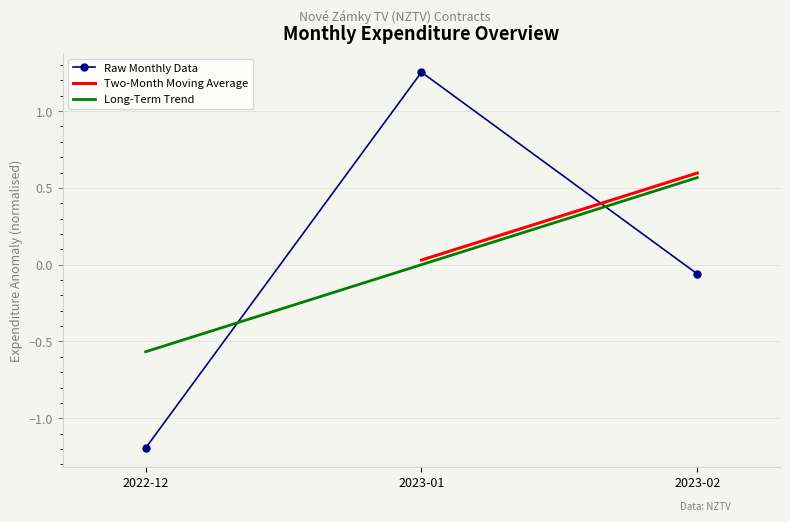

Does the chart have visible grid lines?

Yes